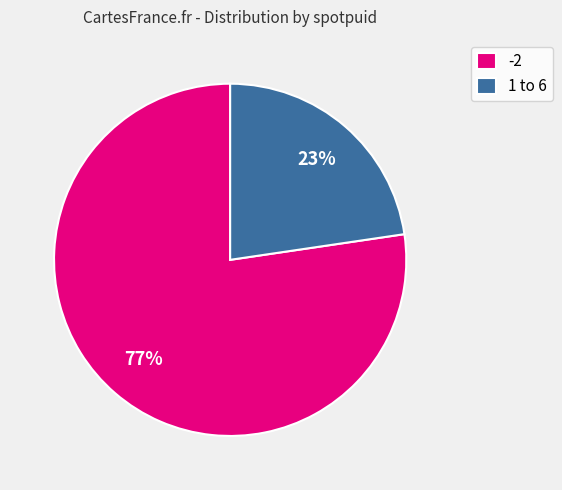

Which slice is the smallest?

1 to 6